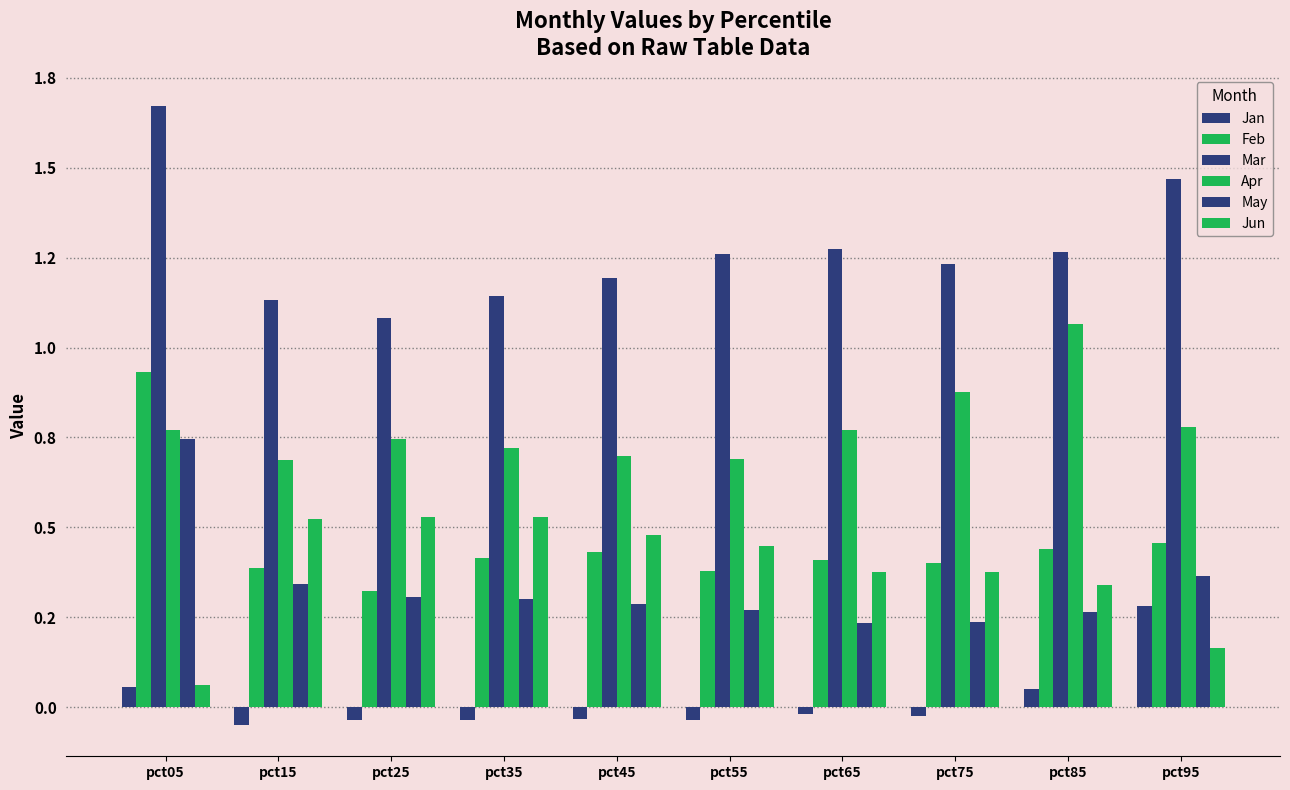

Does the chart contain stacked bars?

No